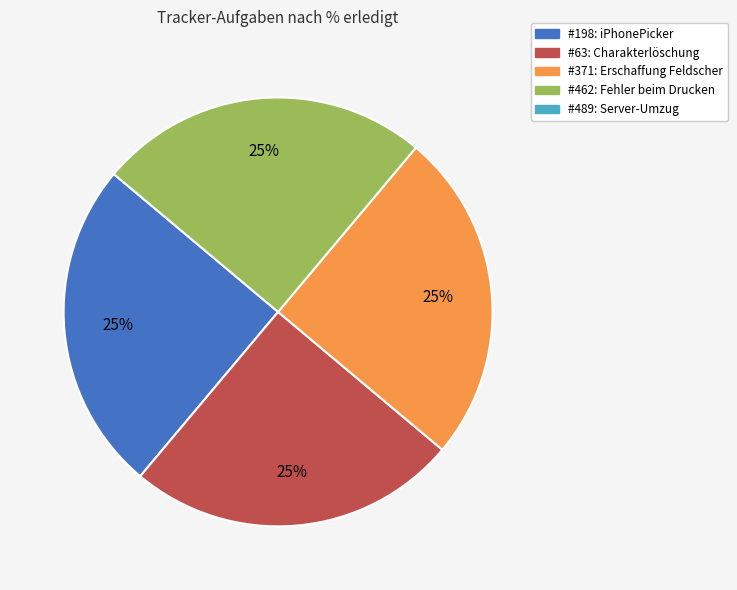

Does any single category account for the majority?

No